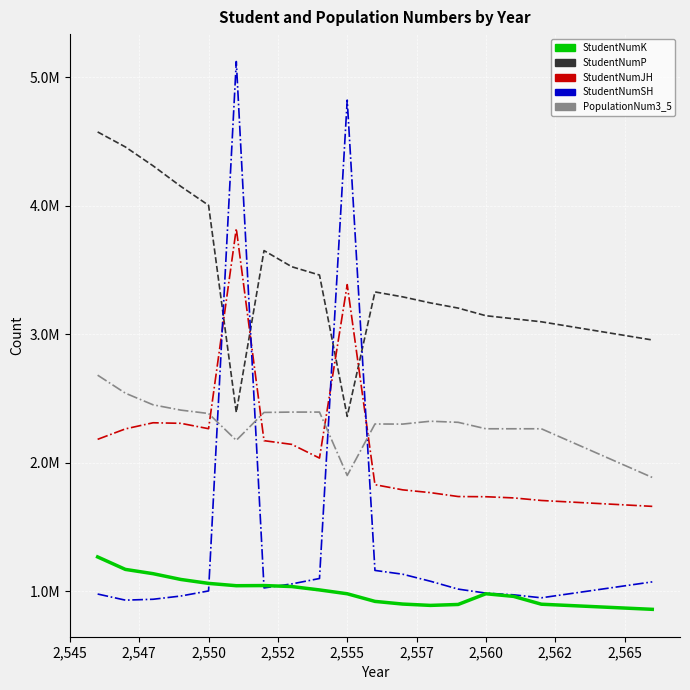

What is the maximum value shown in the chart?

5123190